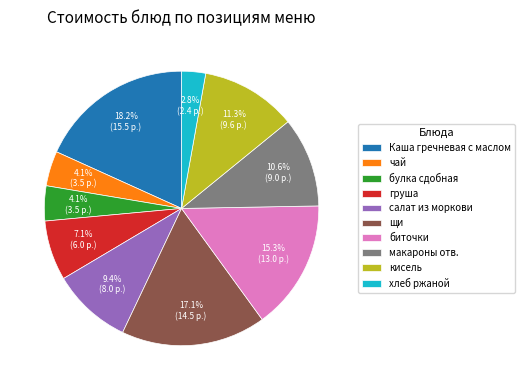

Which category has the biggest portion of the pie?

Каша гречневая с маслом